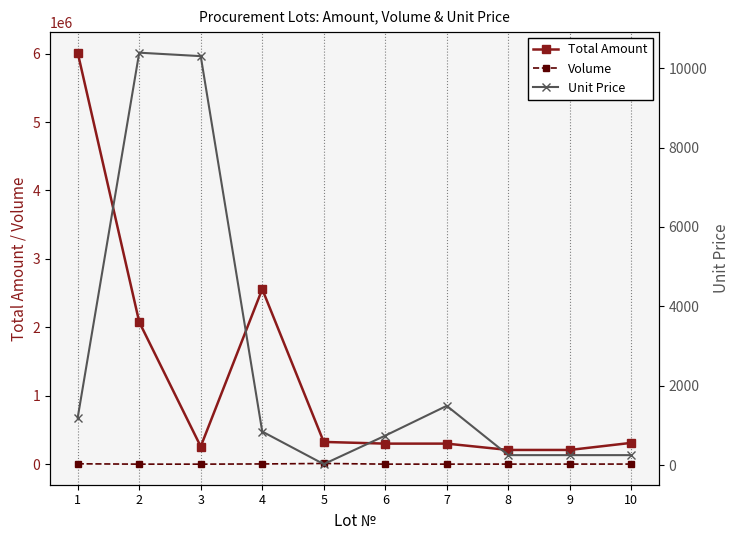

Reading right to left, extract all data points from this chart.

Total Amount: 311220.0	207480.0	207480.0	300000.0	300000.0	324800.0	2557710.0	257483.0	2077242.0	6013050.0
Volume: 1200.0	800.0	800.0	200.0	400.0	10000.0	3000.0	25.0	200.0	5000.0
Unit Price: 259.4	259.4	259.4	1500.0	750.0	32.5	852.6	10299.3	10386.2	1202.6